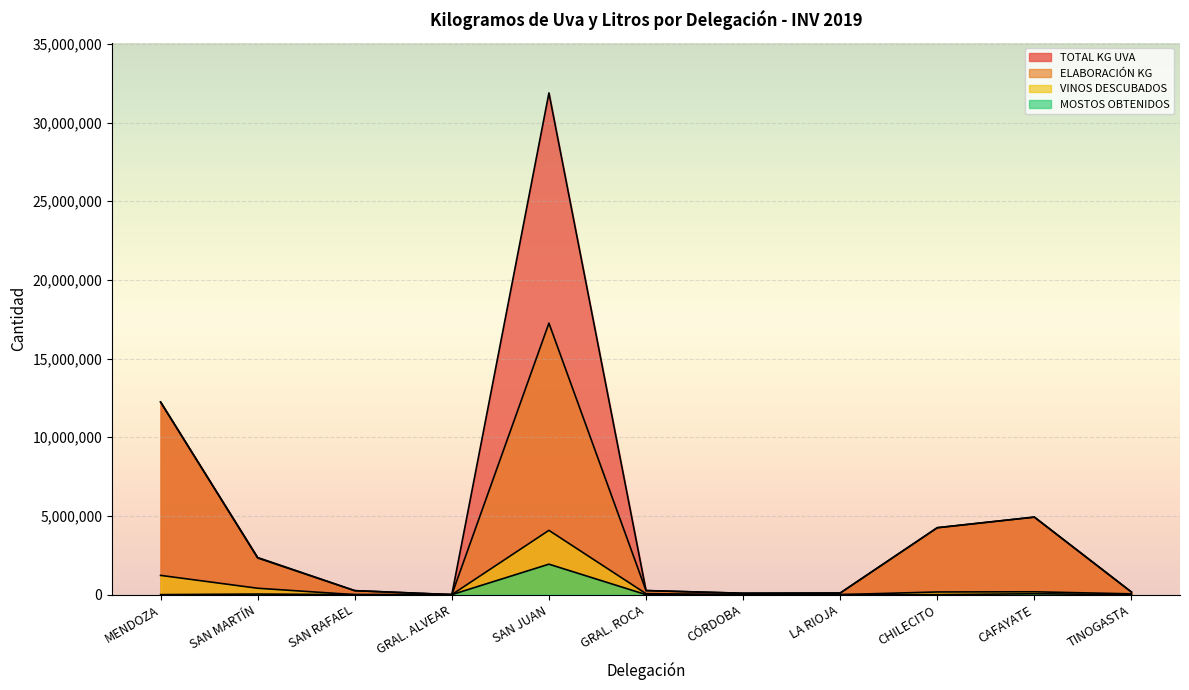

True or false: TOTAL KG UVA and ELABORACIÓN KG intersect in this chart.

False